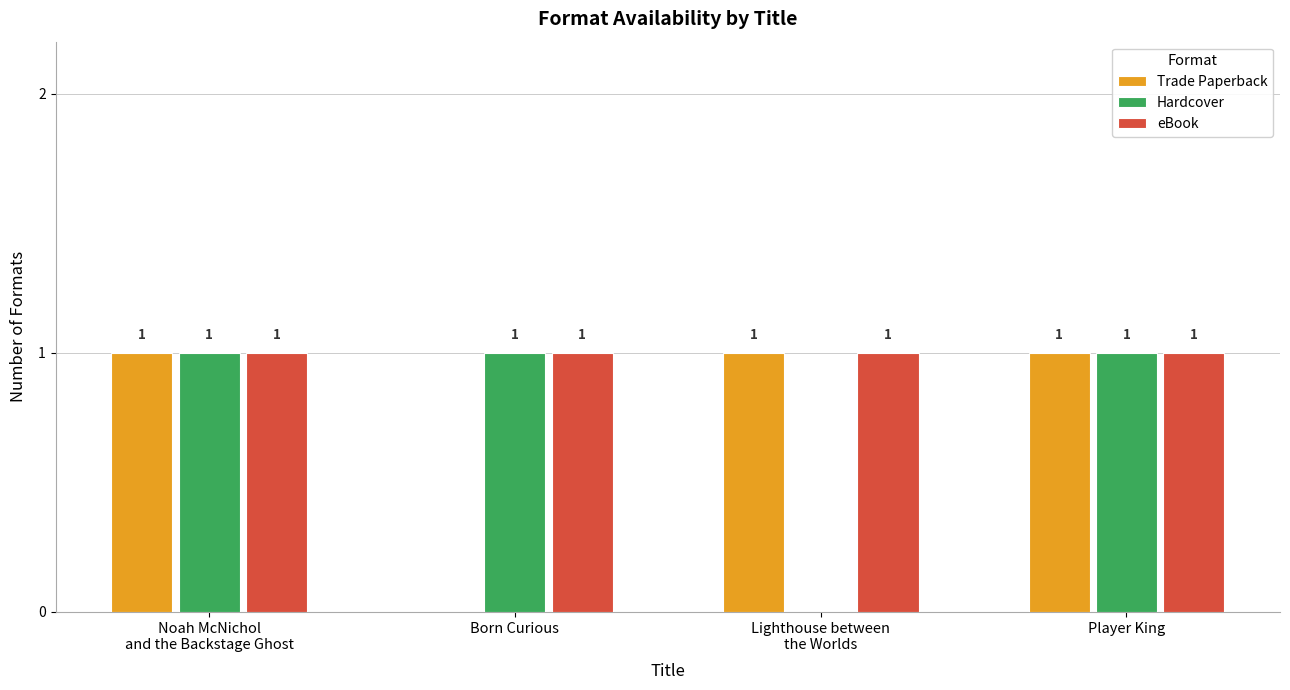

Reading left to right, what are all the values shown in this chart?

Trade Paperback: Noah McNichol
and the Backstage Ghost=1	Born Curious=0	Lighthouse between
the Worlds=1	Player King=1
Hardcover: Noah McNichol
and the Backstage Ghost=1	Born Curious=1	Lighthouse between
the Worlds=0	Player King=1
eBook: Noah McNichol
and the Backstage Ghost=1	Born Curious=1	Lighthouse between
the Worlds=1	Player King=1